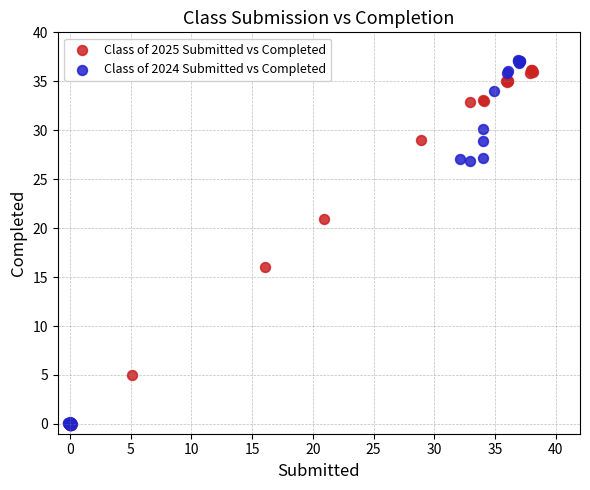

What are all the series names shown in the legend?

Class of 2025 Submitted vs Completed, Class of 2024 Submitted vs Completed